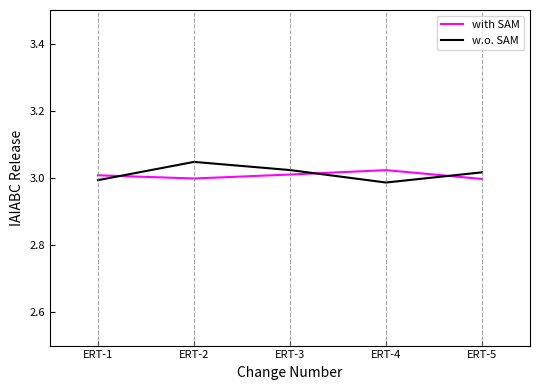

List the series in order of their peak value, lowest first.

with SAM, w.o. SAM